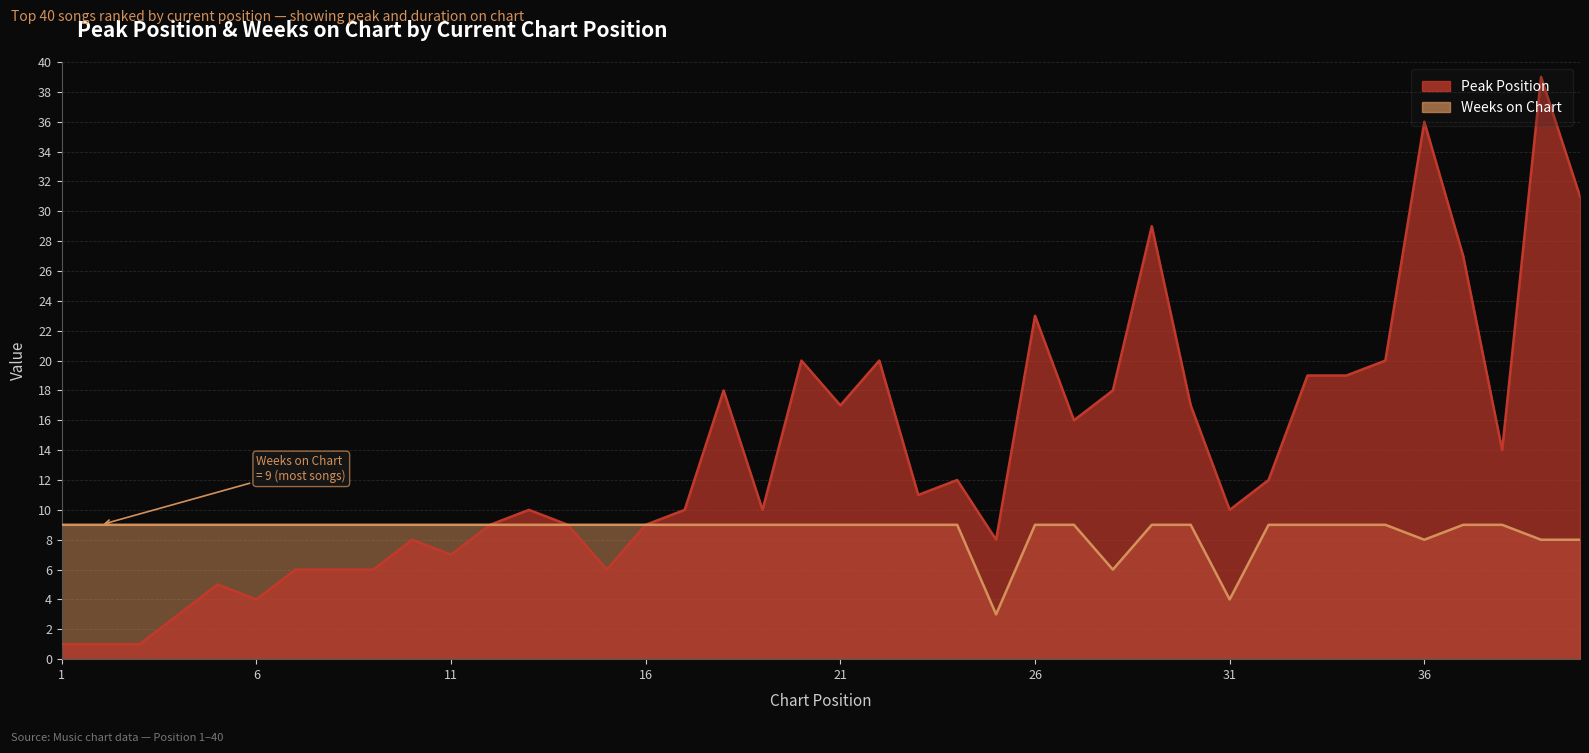

At which label is Peak Position closest to 20?

20